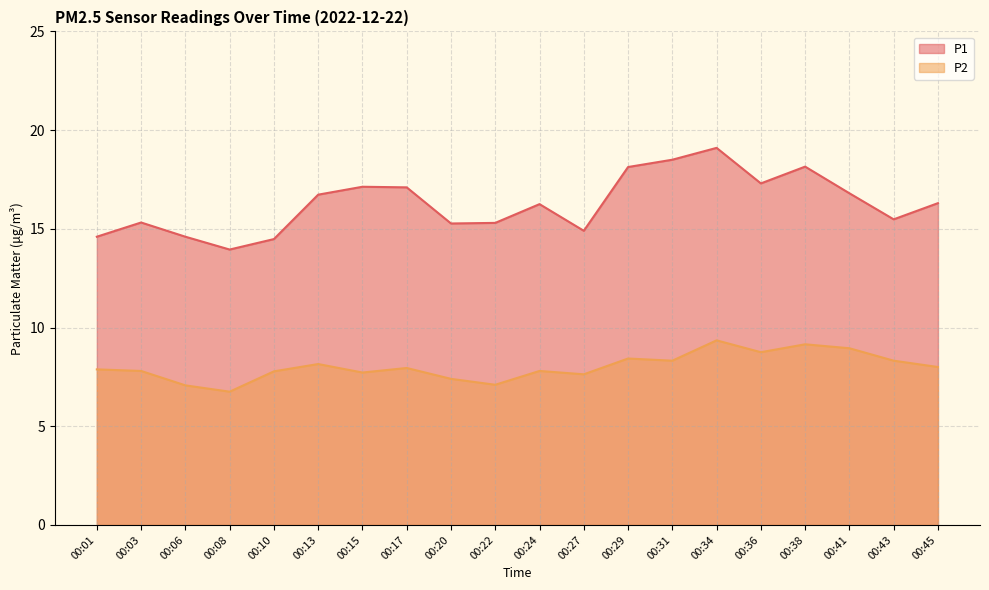

At which label does P2 reach its minimum?

00:08